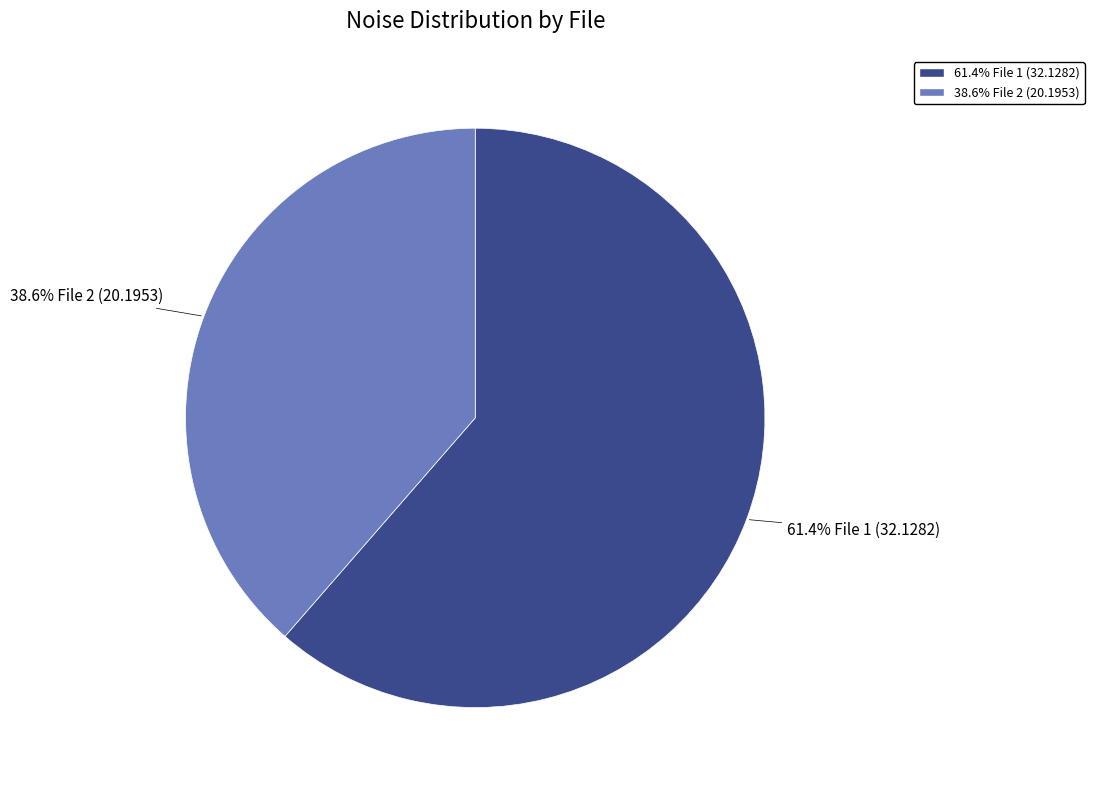

Count the number of slices in the pie.

2